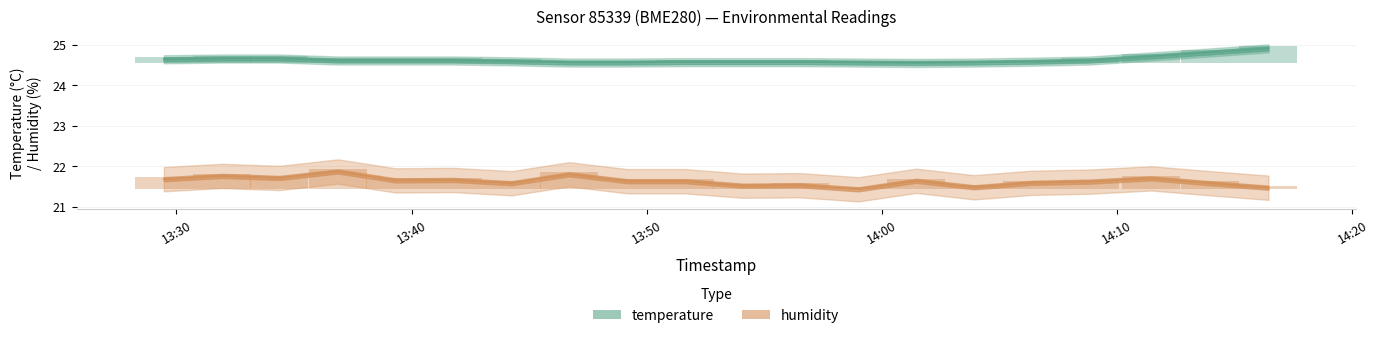

What is the maximum value shown in the chart?

24.9